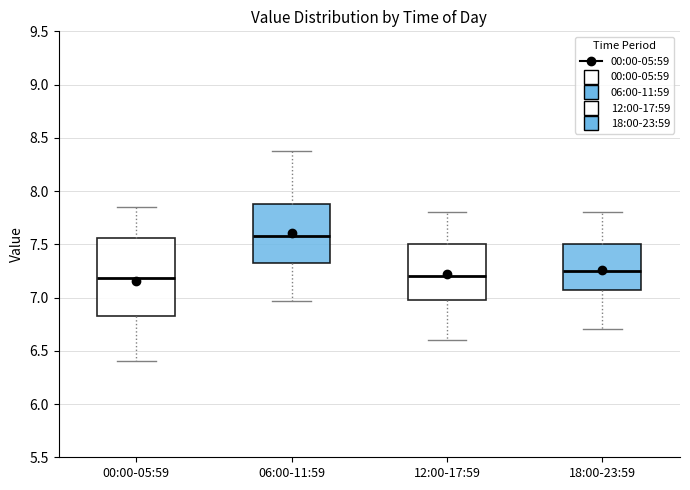

Where does the upper whisker of the box for 18:00-23:59 end on the y-axis? The values are not printed on the chart, so give them approximately, as read against the axis.

7.80